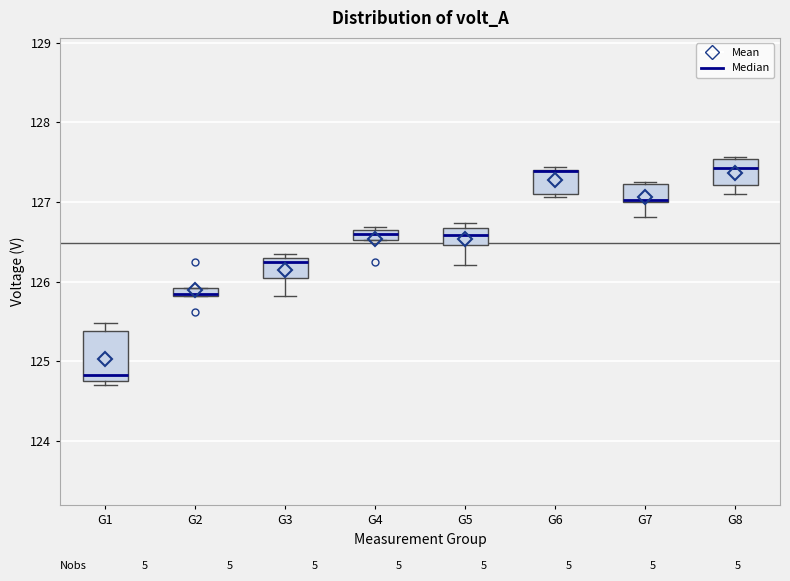

Where does the median line of the box for G3 sit on the y-axis? The values are not printed on the chart, so give them approximately, as read against the axis.

126.2